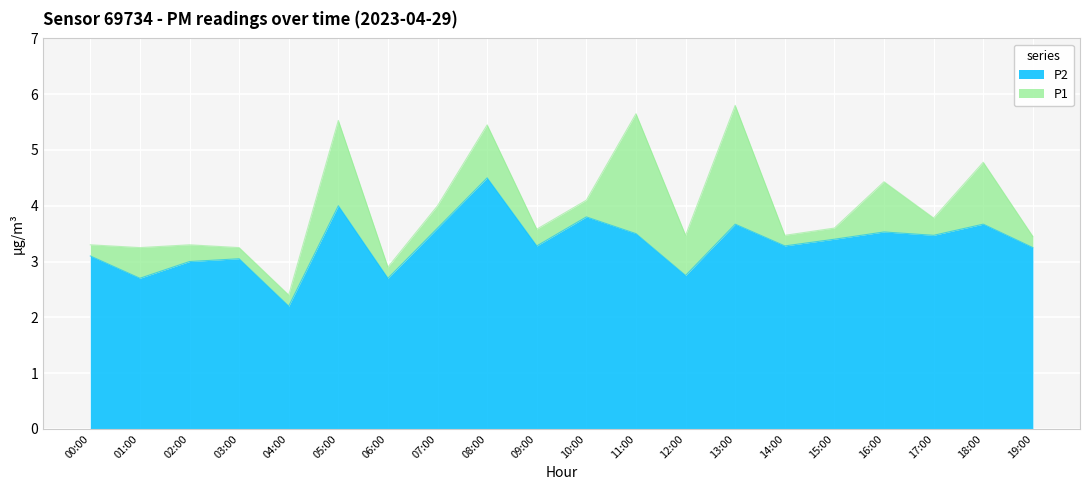

Reading left to right, extract all data points from this chart.

P1: 00:00=3.3	01:00=3.2	02:00=3.3	03:00=3.2	04:00=2.4	05:00=5.5	06:00=2.9	07:00=4.0	08:00=5.5	09:00=3.6	10:00=4.1	11:00=5.7	12:00=3.5	13:00=5.8	14:00=3.5	15:00=3.6	16:00=4.4	17:00=3.8	18:00=4.8	19:00=3.5
P2: 00:00=3.1	01:00=2.7	02:00=3.0	03:00=3.0	04:00=2.2	05:00=4.0	06:00=2.7	07:00=3.6	08:00=4.5	09:00=3.3	10:00=3.8	11:00=3.5	12:00=2.8	13:00=3.7	14:00=3.3	15:00=3.4	16:00=3.5	17:00=3.5	18:00=3.7	19:00=3.2